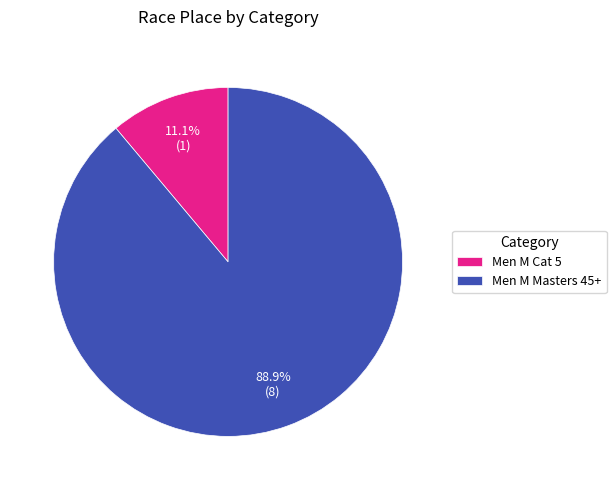

To the nearest percent, what portion does Men M Cat 5 represent?

11%